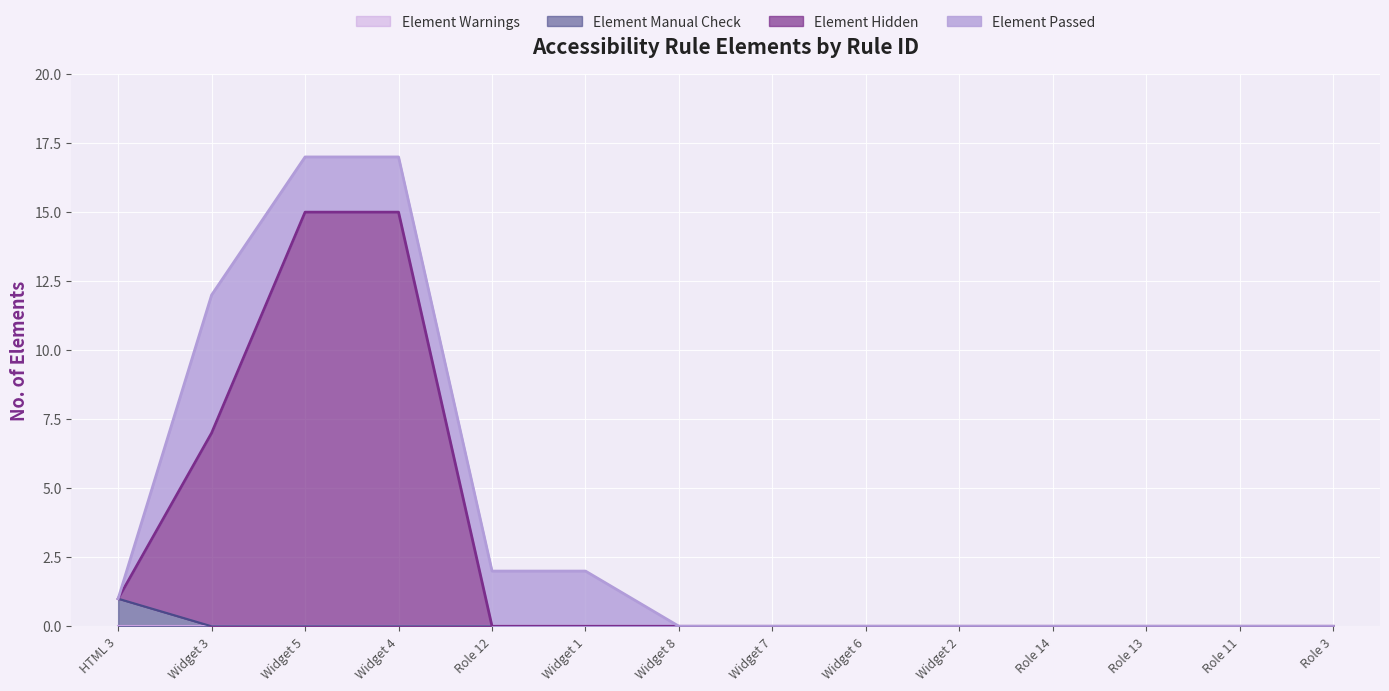

True or false: Element Manual Check and Element Hidden intersect in this chart.

False